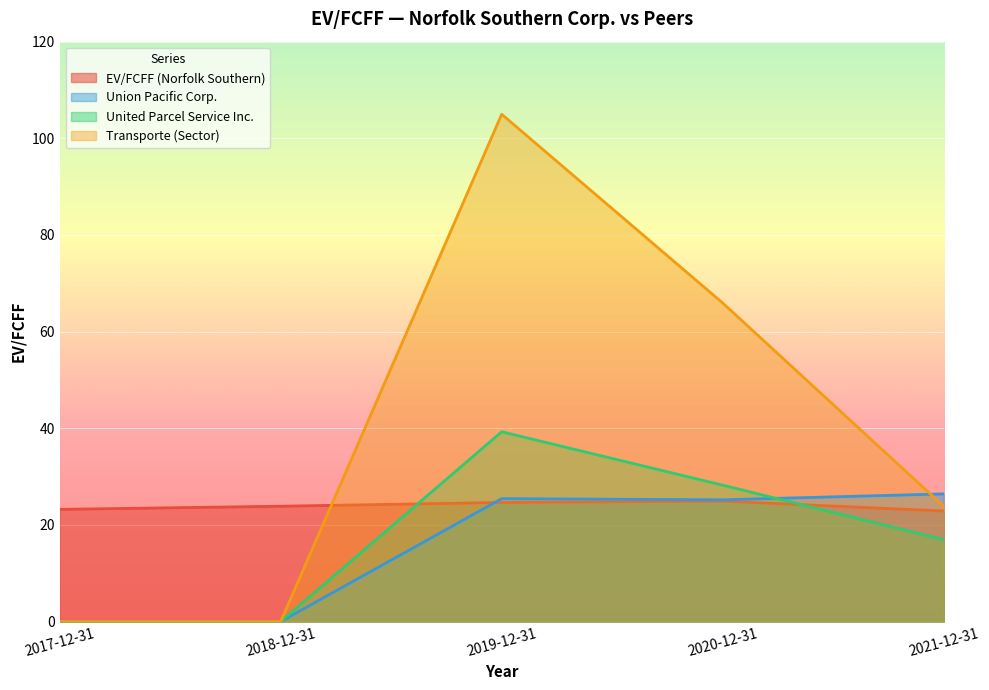

How many positive values does the United Parcel Service Inc. series have?

3